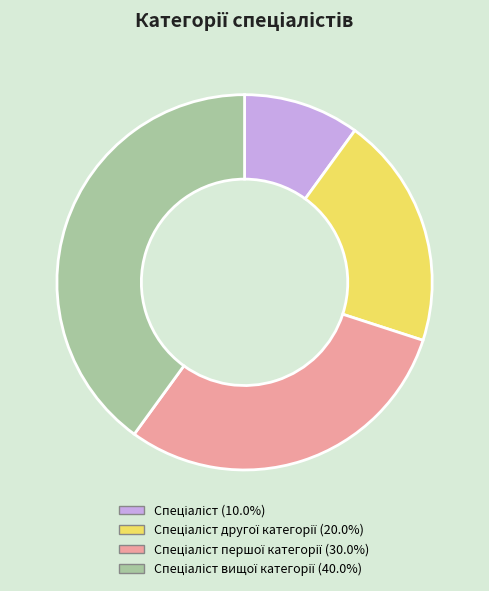

Does any single category account for the majority?

No